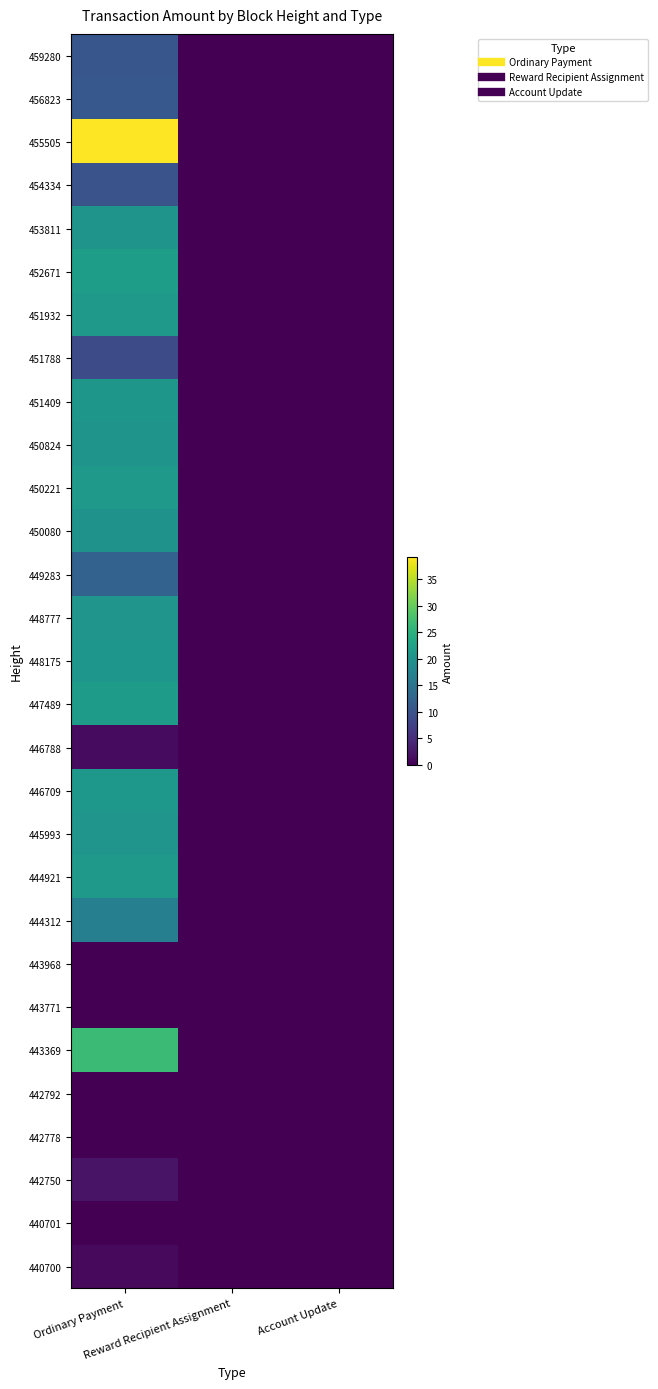

Reading left to right, transcribe all the data shown in this chart.

459280: Ordinary Payment=10.5	Reward Recipient Assignment=0.0	Account Update=0.0
456823: Ordinary Payment=10.8	Reward Recipient Assignment=0.0	Account Update=0.0
455505: Ordinary Payment=39.1	Reward Recipient Assignment=0.0	Account Update=0.0
454334: Ordinary Payment=9.9	Reward Recipient Assignment=0.0	Account Update=0.0
453811: Ordinary Payment=20.3	Reward Recipient Assignment=0.0	Account Update=0.0
452671: Ordinary Payment=22.0	Reward Recipient Assignment=0.0	Account Update=0.0
451932: Ordinary Payment=21.2	Reward Recipient Assignment=0.0	Account Update=0.0
451788: Ordinary Payment=8.9	Reward Recipient Assignment=0.0	Account Update=0.0
451409: Ordinary Payment=20.8	Reward Recipient Assignment=0.0	Account Update=0.0
450824: Ordinary Payment=20.3	Reward Recipient Assignment=0.0	Account Update=0.0
450221: Ordinary Payment=21.2	Reward Recipient Assignment=0.0	Account Update=0.0
450080: Ordinary Payment=20.0	Reward Recipient Assignment=0.0	Account Update=0.0
449283: Ordinary Payment=12.3	Reward Recipient Assignment=0.0	Account Update=0.0
448777: Ordinary Payment=20.3	Reward Recipient Assignment=0.0	Account Update=0.0
448175: Ordinary Payment=20.5	Reward Recipient Assignment=0.0	Account Update=0.0
447489: Ordinary Payment=21.4	Reward Recipient Assignment=0.0	Account Update=0.0
446788: Ordinary Payment=1.2	Reward Recipient Assignment=0.0	Account Update=0.0
446709: Ordinary Payment=20.9	Reward Recipient Assignment=0.0	Account Update=0.0
445993: Ordinary Payment=20.5	Reward Recipient Assignment=0.0	Account Update=0.0
444921: Ordinary Payment=21.0	Reward Recipient Assignment=0.0	Account Update=0.0
444312: Ordinary Payment=16.9	Reward Recipient Assignment=0.0	Account Update=0.0
443968: Ordinary Payment=0.0	Reward Recipient Assignment=0.0	Account Update=0.0
443771: Ordinary Payment=0.0	Reward Recipient Assignment=0.0	Account Update=0.0
443369: Ordinary Payment=26.7	Reward Recipient Assignment=0.0	Account Update=0.0
442792: Ordinary Payment=0.0	Reward Recipient Assignment=0.0	Account Update=0.0
442778: Ordinary Payment=0.0	Reward Recipient Assignment=0.0	Account Update=0.0
442750: Ordinary Payment=2.0	Reward Recipient Assignment=0.0	Account Update=0.0
440701: Ordinary Payment=0.0	Reward Recipient Assignment=0.0	Account Update=0.0
440700: Ordinary Payment=1.0	Reward Recipient Assignment=0.0	Account Update=0.0